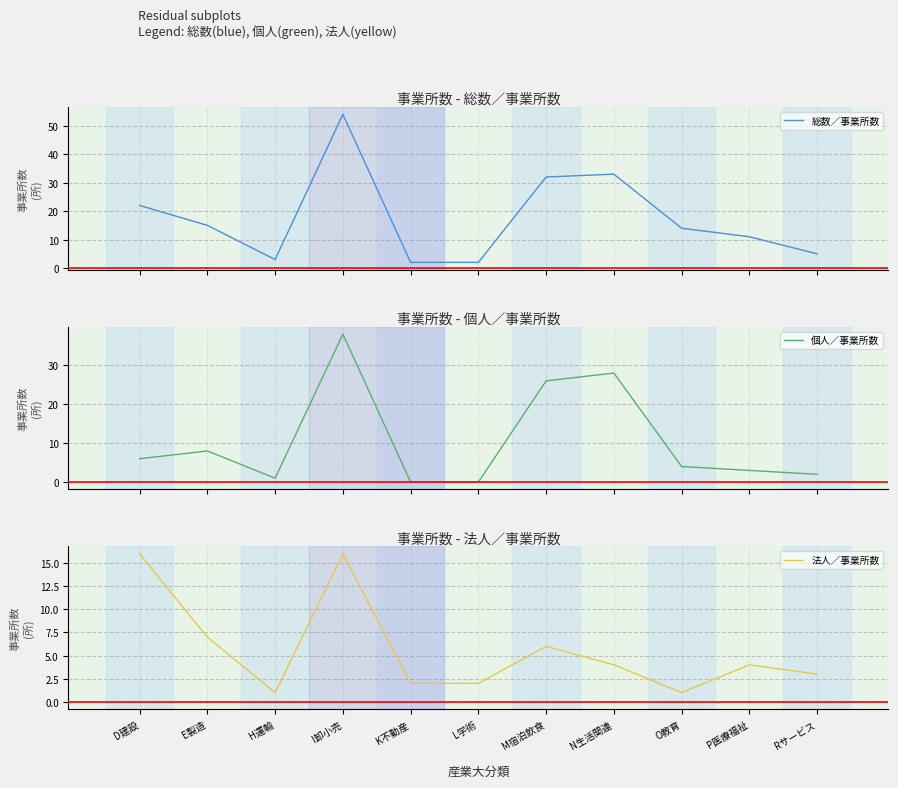

At which label does 個人／事業所数 first exceed 4?

D建設